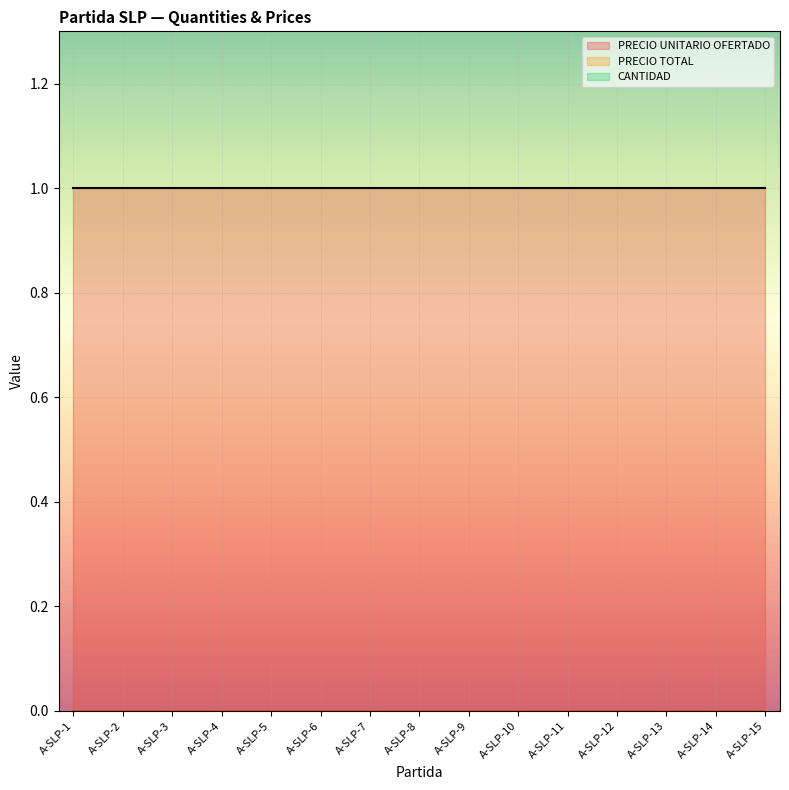

True or false: PRECIO TOTAL and CANTIDAD intersect in this chart.

False